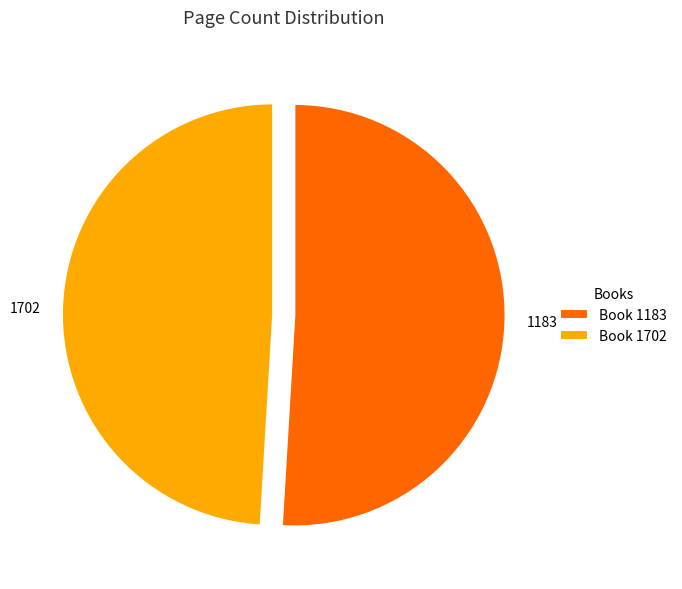

Rank the categories by value from highest to lowest.

1183, 1702